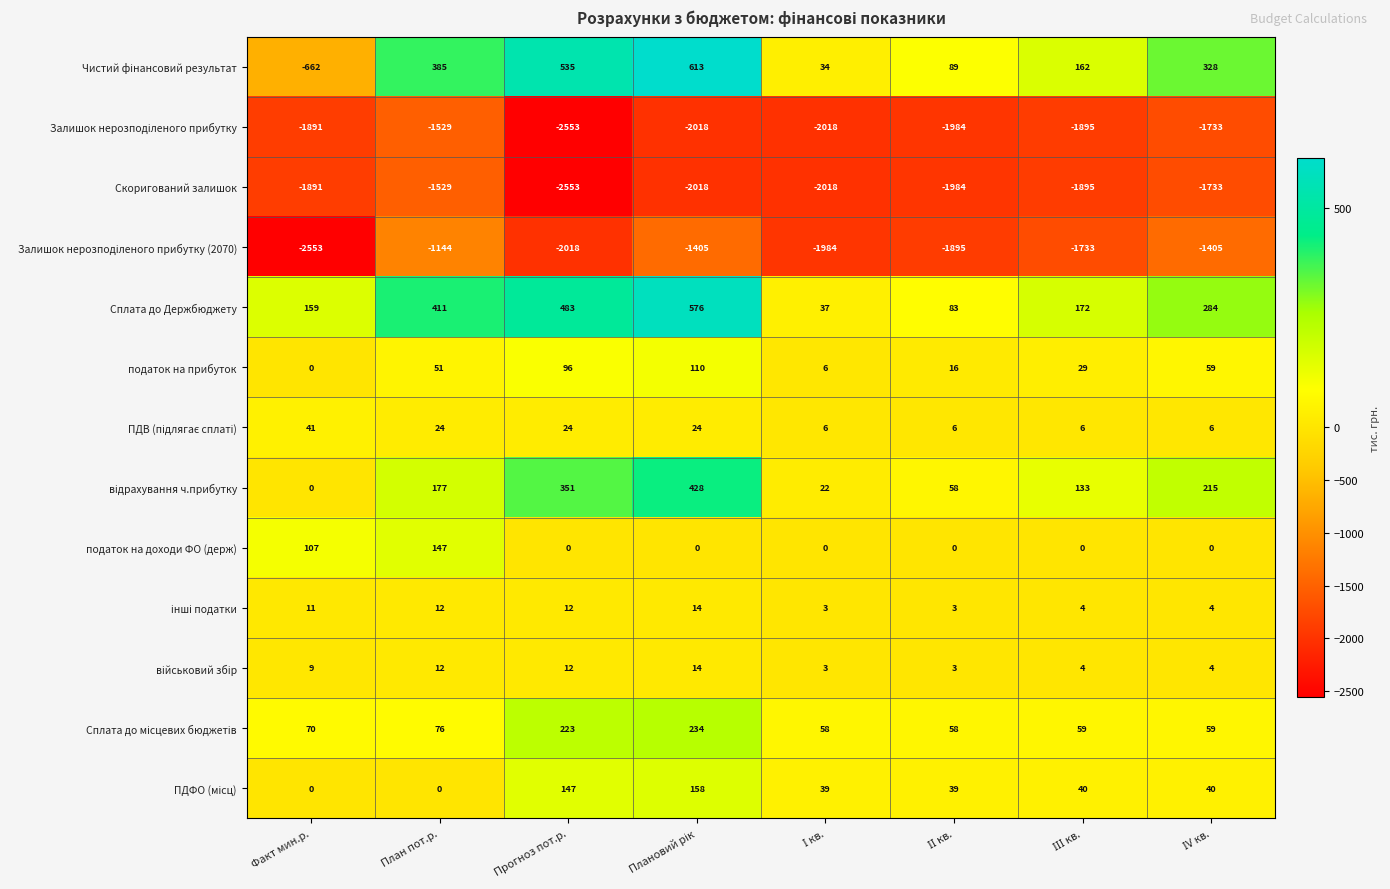

What is the spread (max minus min) of values at Прогноз пот.р.?

3088